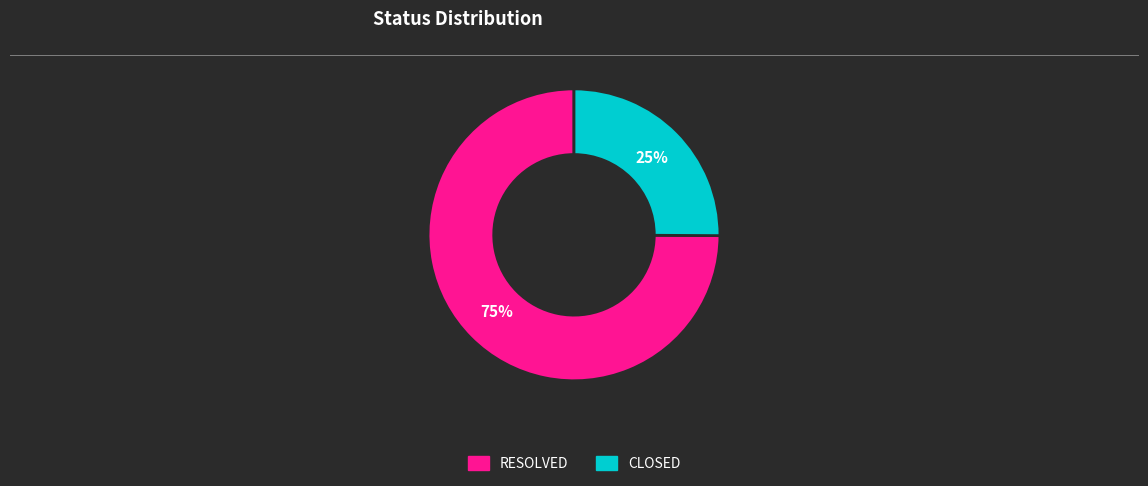

The RESOLVED slice represents 61% of the pie. True or false?

False